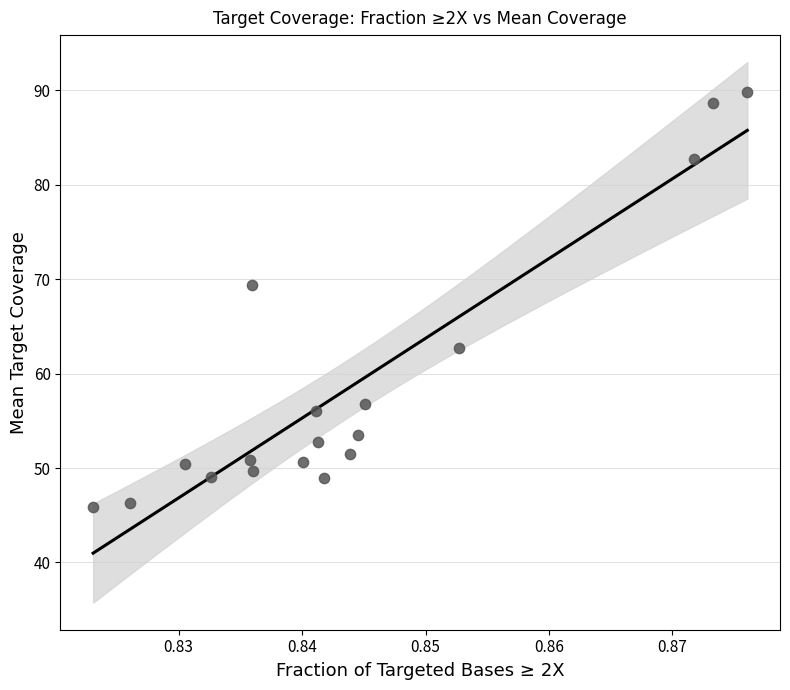

What is the range of Y values (max minus min)?

44.0